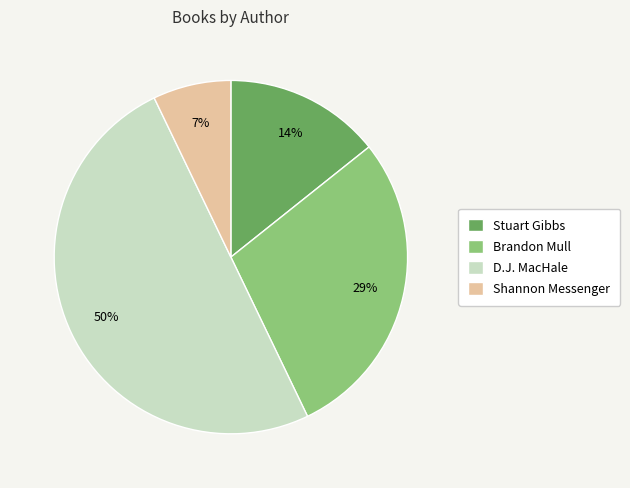

What percentage is the D.J. MacHale slice, to the nearest percent?

50%